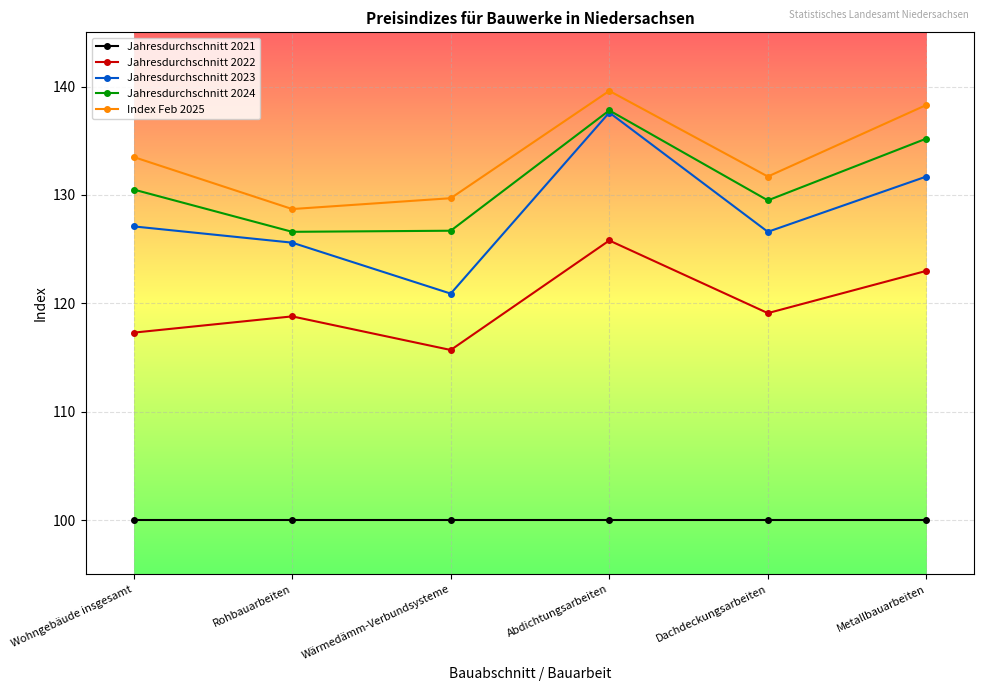

What is the spread (max minus min) of values at Abdichtungsarbeiten?

39.6